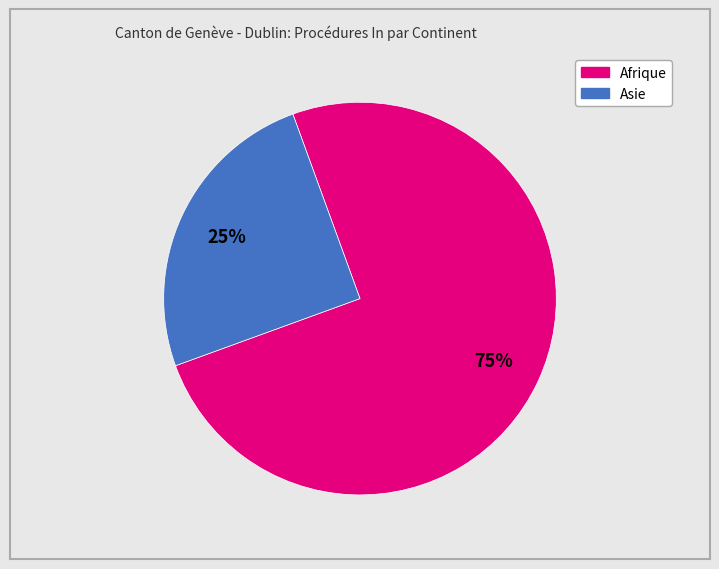

To the nearest percent, what is the average slice percentage?

50%